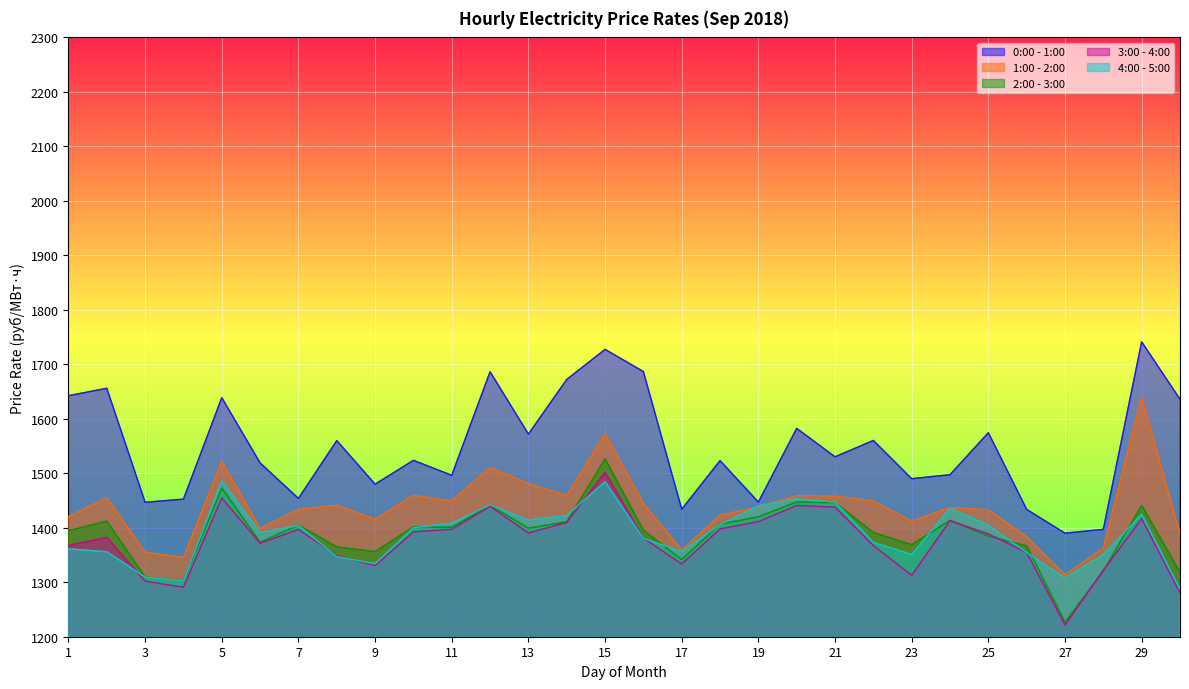

What are all the series names shown in the legend?

0:00 - 1:00, 1:00 - 2:00, 2:00 - 3:00, 3:00 - 4:00, 4:00 - 5:00